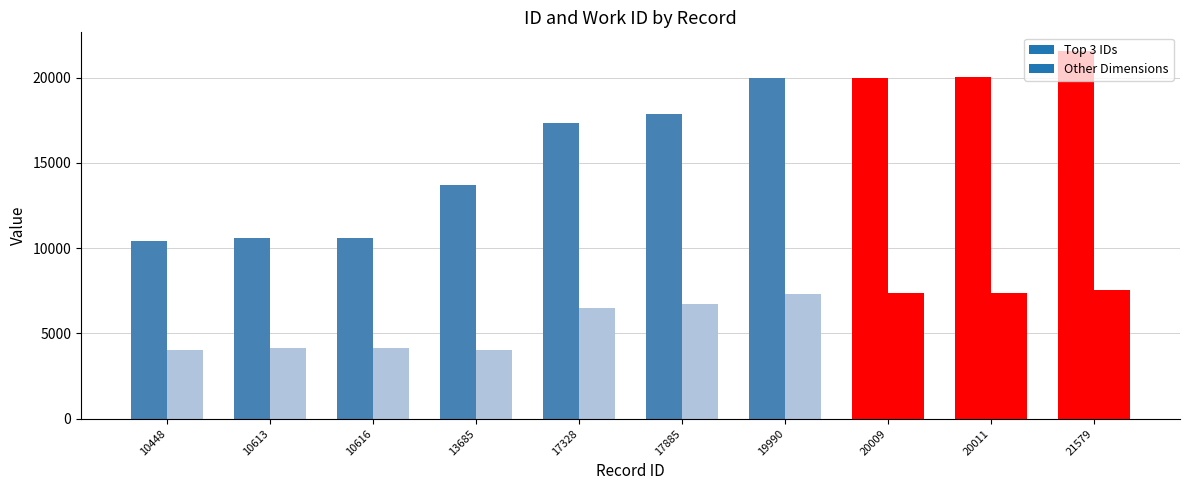

The value of id at 21579 is 5730. True or false?

False